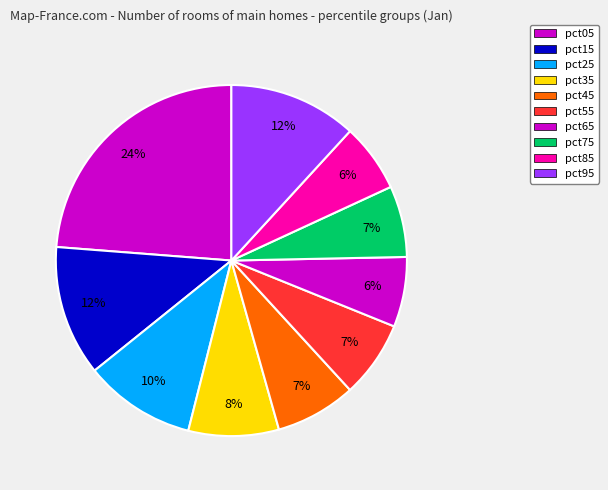

Count the number of slices in the pie.

10